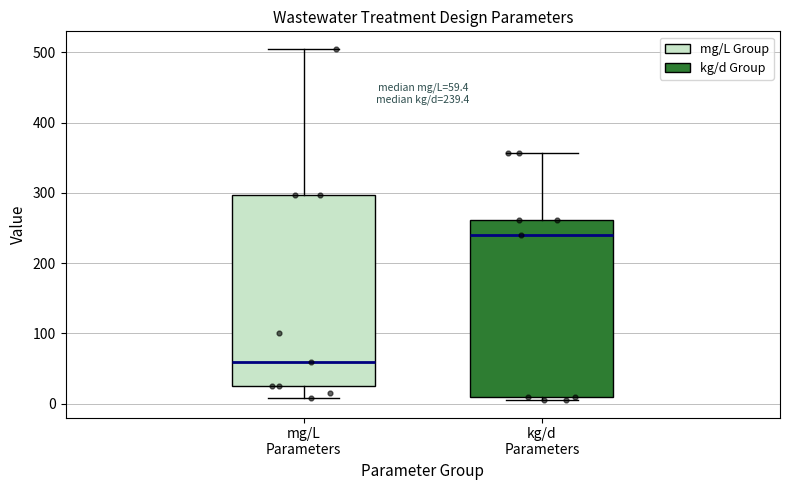

Which box's median line is the lowest?

mg/L Parameters